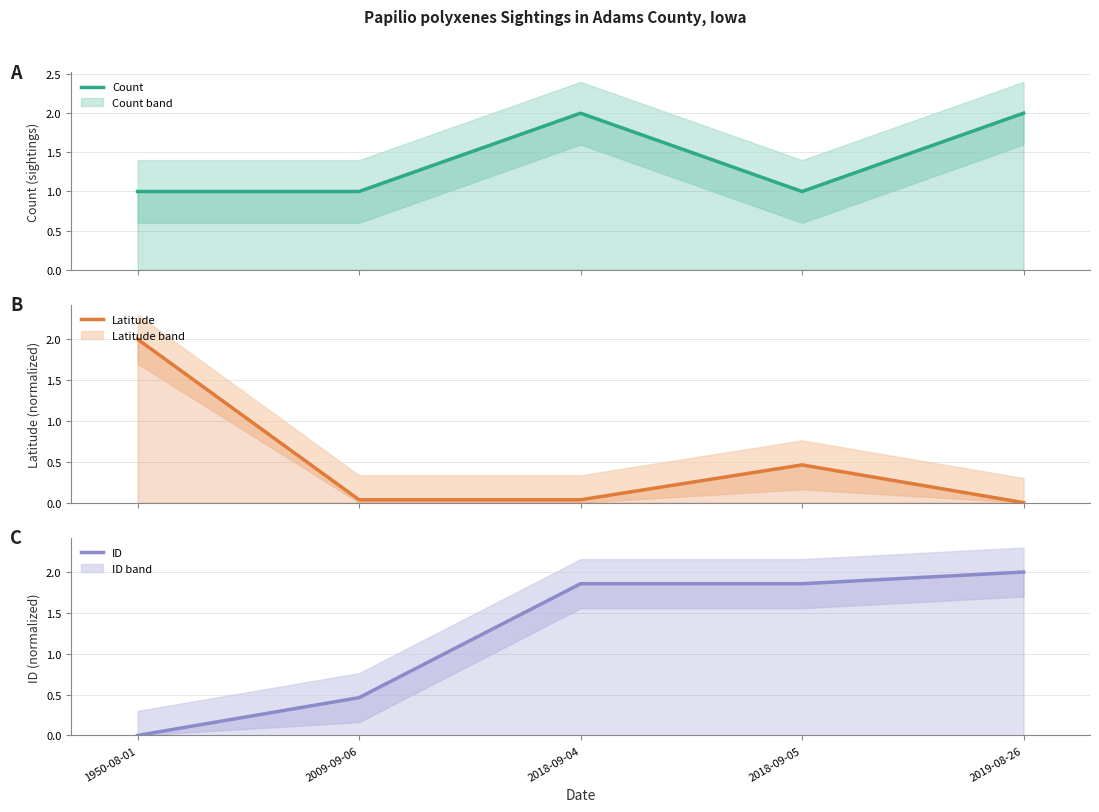

What is the total value across all series at 2009-09-06?

1.5